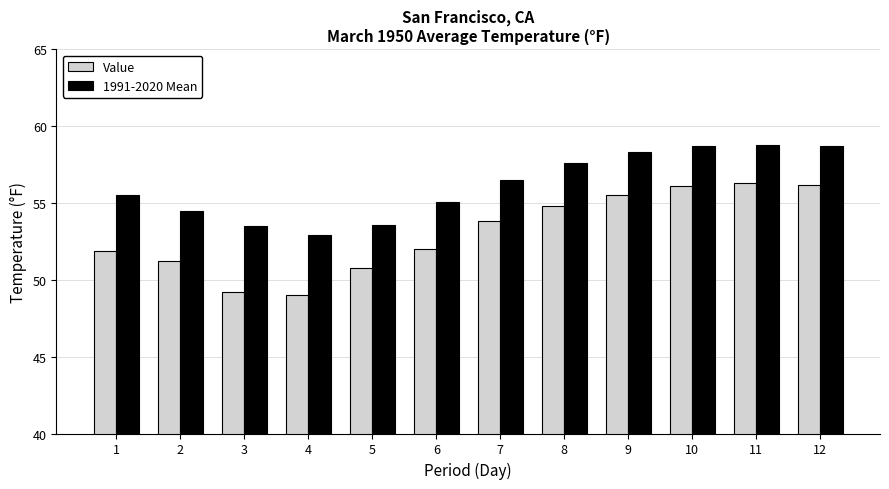

At 7, list the series in order from smallest to largest.

Value, 1991-2020 Mean